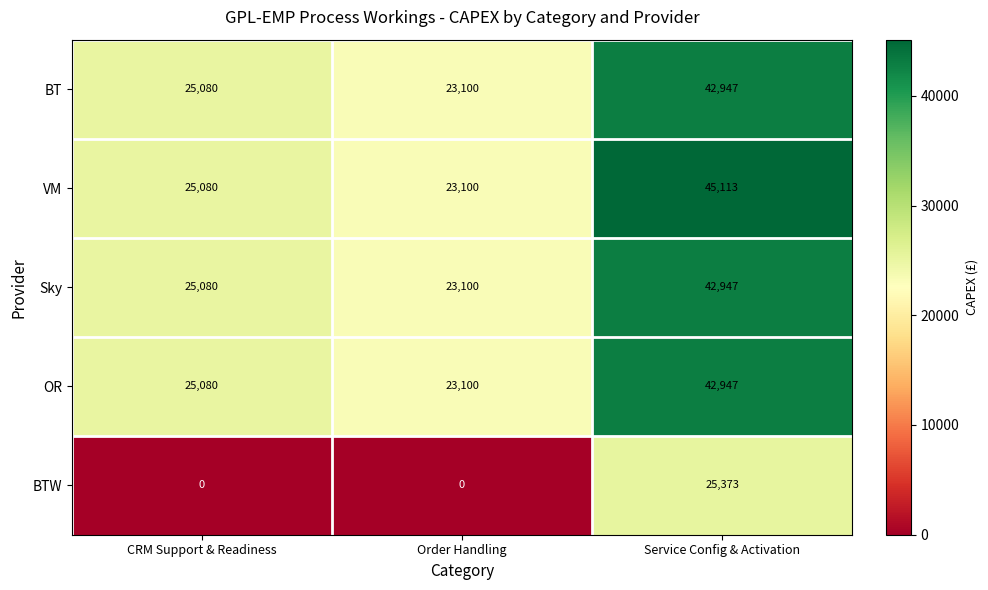

At how many categories does at least one series exceed 25635?

1